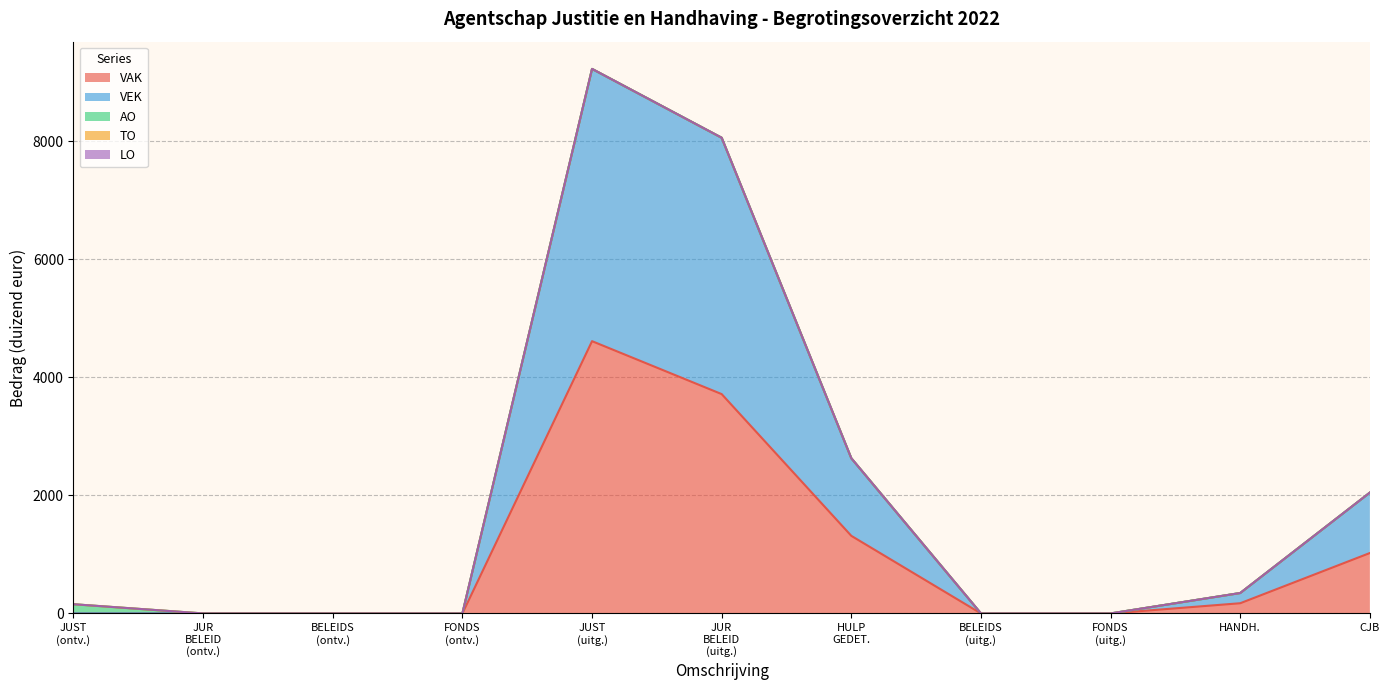

Between JUSTITIEEL BELEID (ontvangsten) and COMMISSIES VOOR JURIDISCHE BIJSTAND, which series saw the biggest shift?

VAK